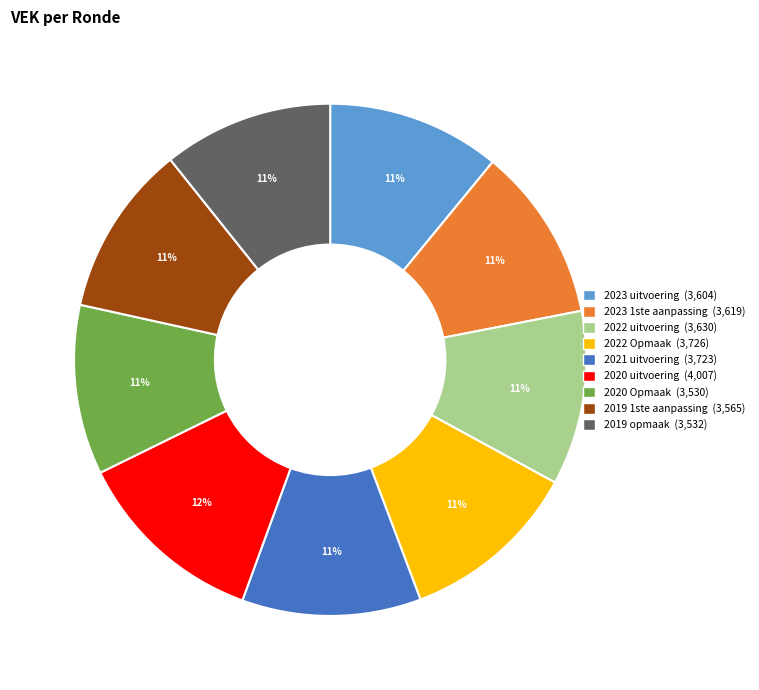

The 2023 uitvoering slice represents 24% of the pie. True or false?

False